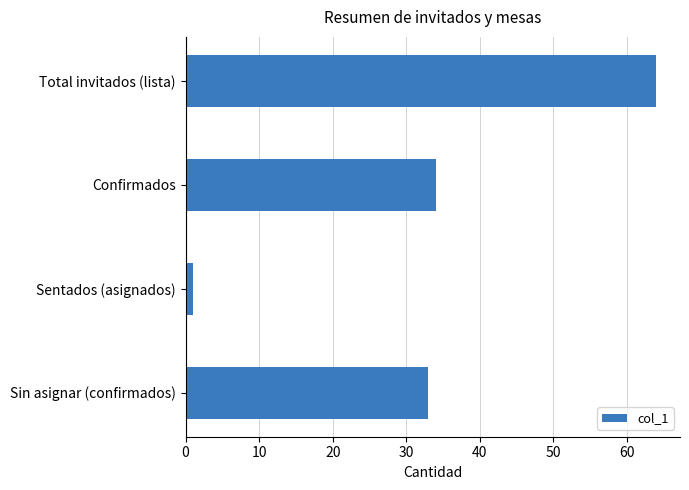

What is the label of the 4th bar from the bottom?

Total invitados (lista)